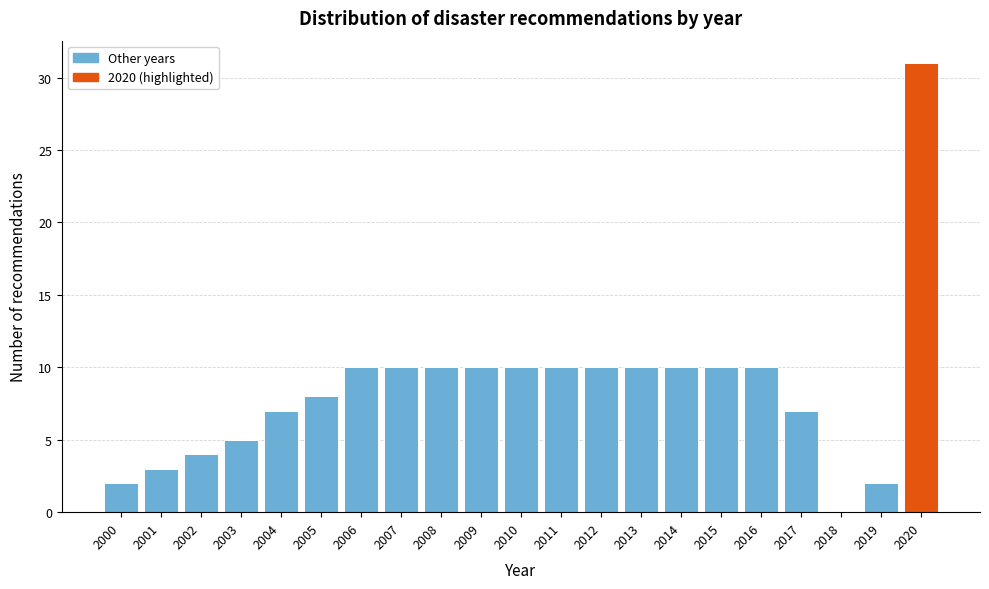

Which range on the x-axis has the tallest bar?

2019.5 to 2020.5